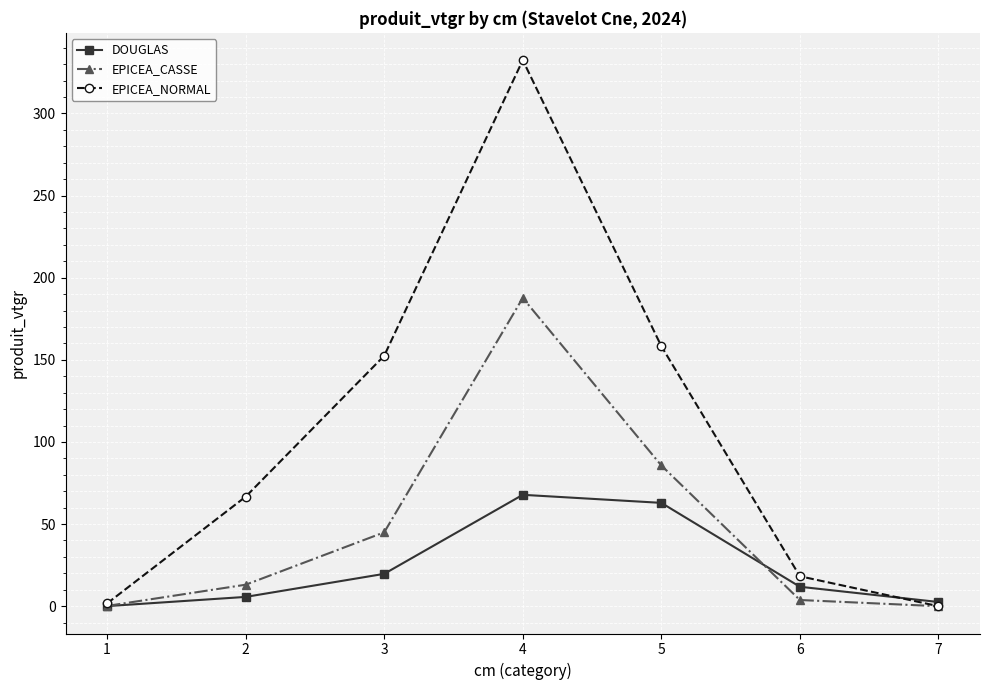

List the series in order of their peak value, lowest first.

DOUGLAS, EPICEA_CASSE, EPICEA_NORMAL